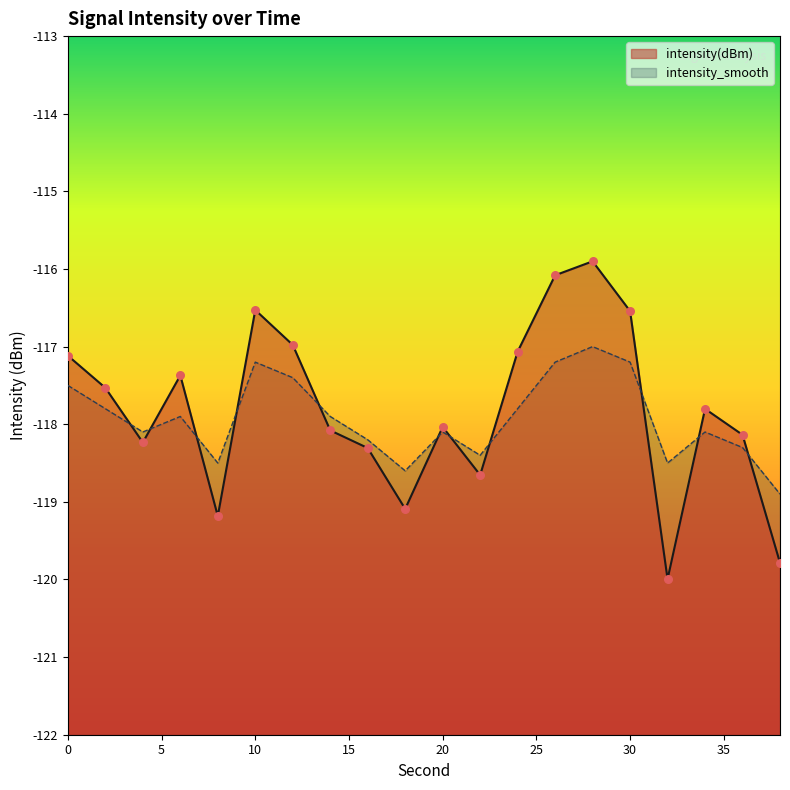

Which series contains the highest Y value?

intensity(dBm)